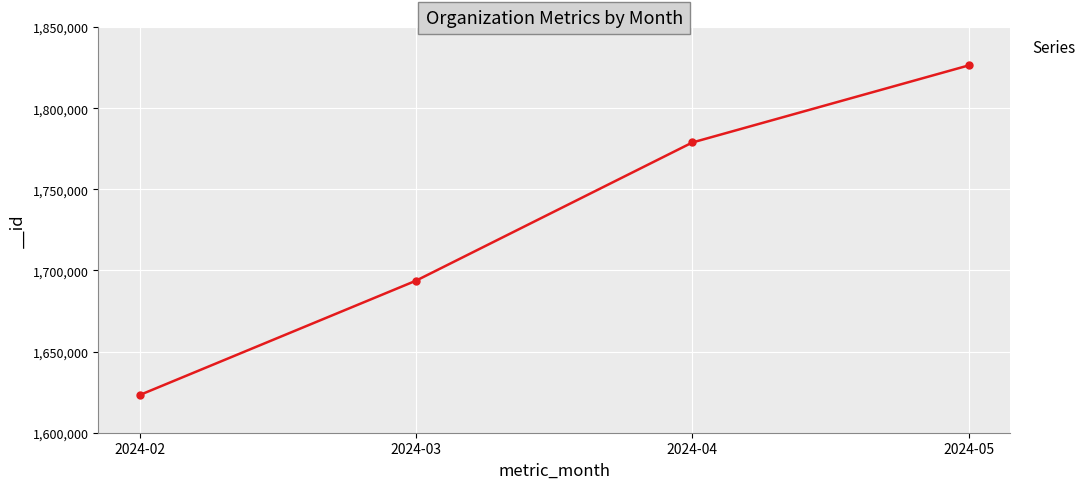

List the labels in order of value, smallest first.

2024-02, 2024-03, 2024-04, 2024-05